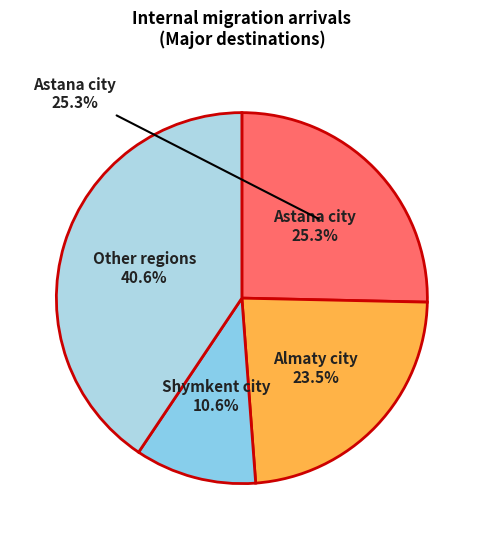

Does Batys Kazakhstan represent more than half of the total?

No